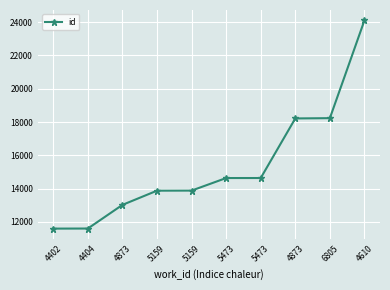

Where is the data nearest to the value 17851?

4873